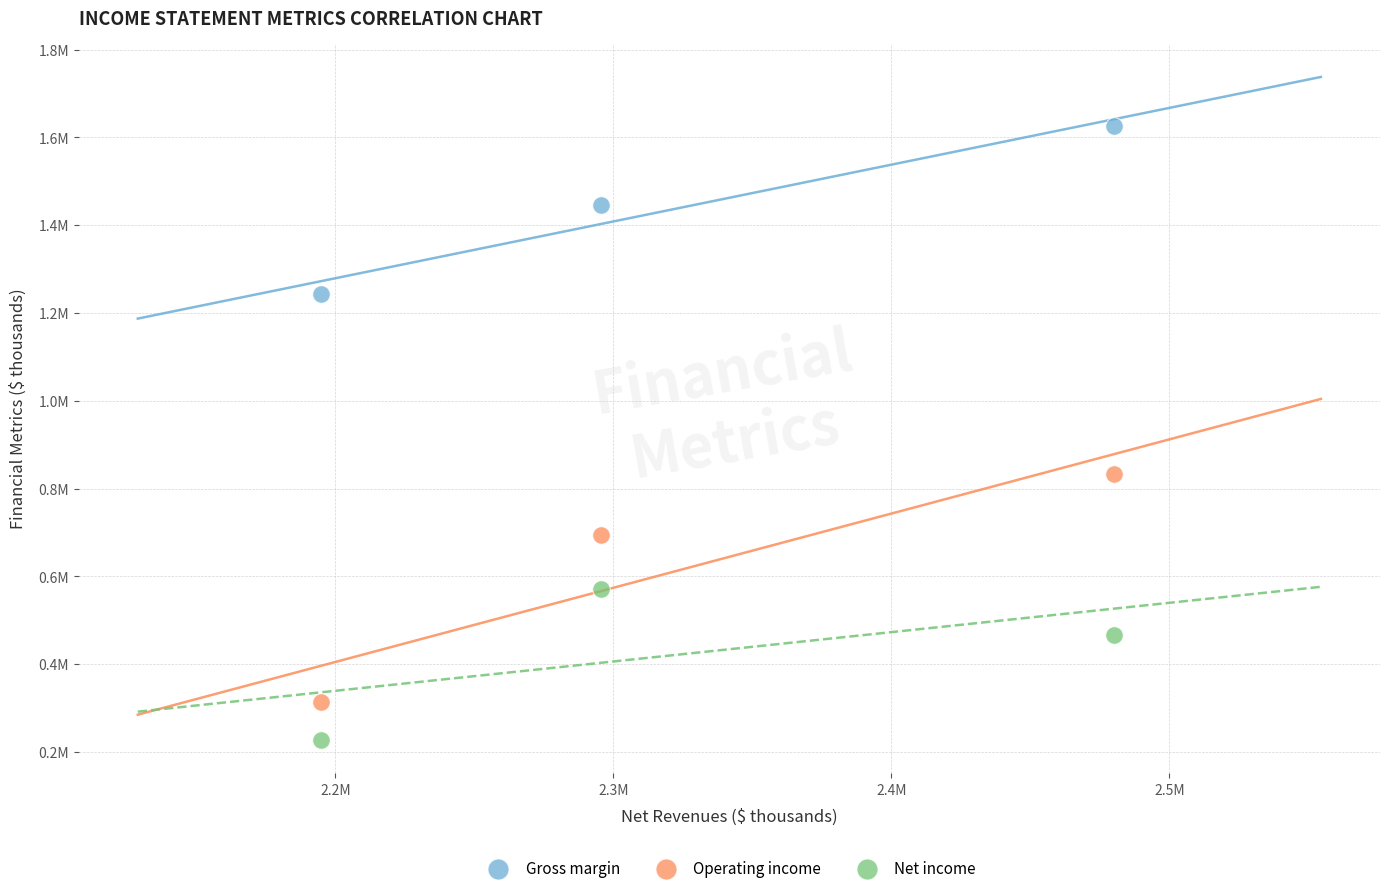

Which series reaches the maximum Y coordinate?

Gross margin